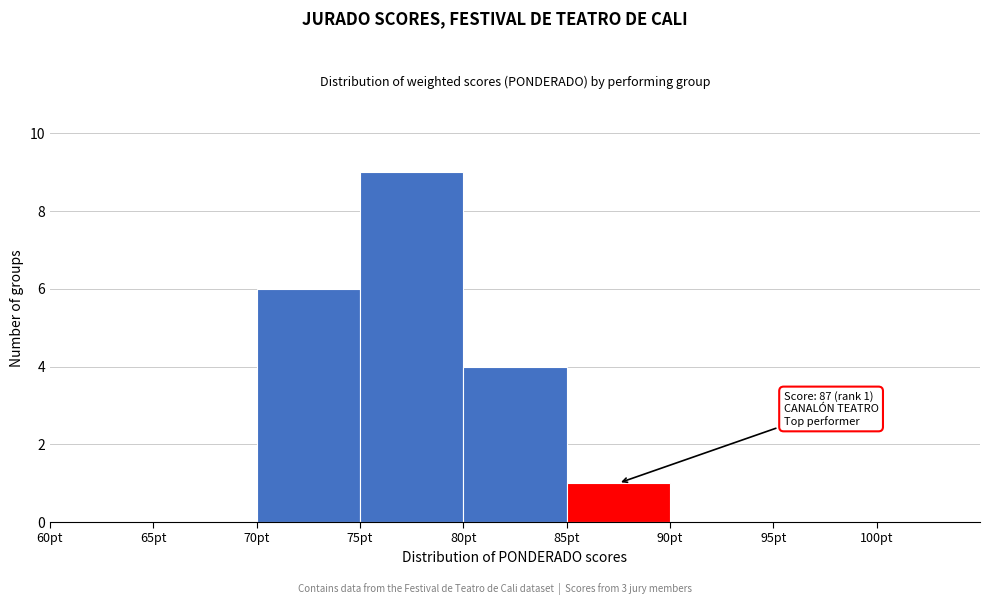

Over which range of the x-axis is the bar tallest?

75 to 80